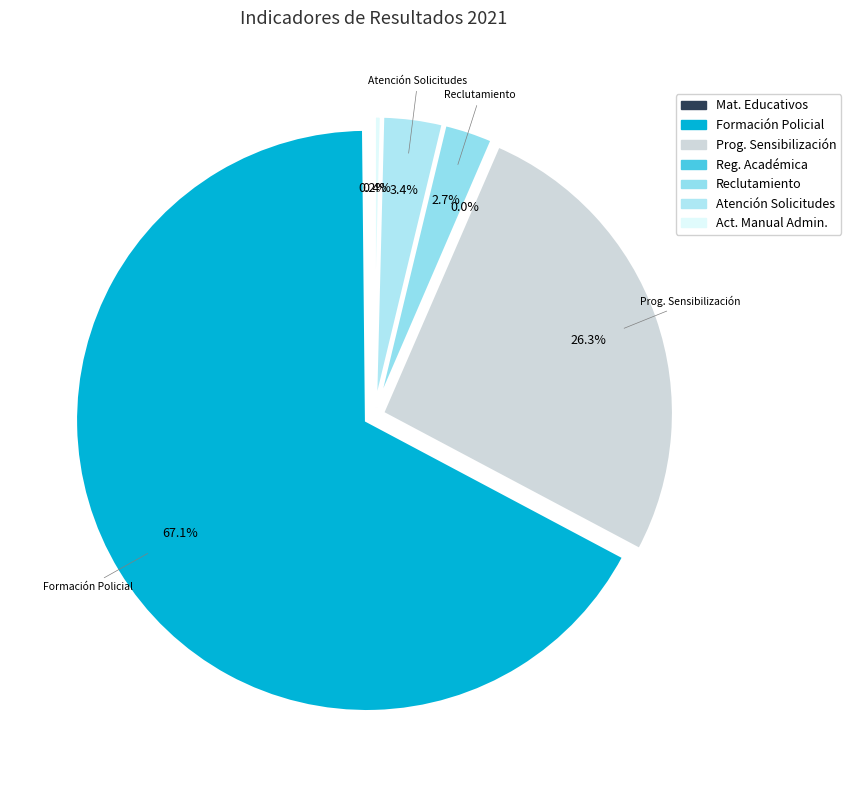

What percentage is NOT represented by Materiales Educativos?

99.8%